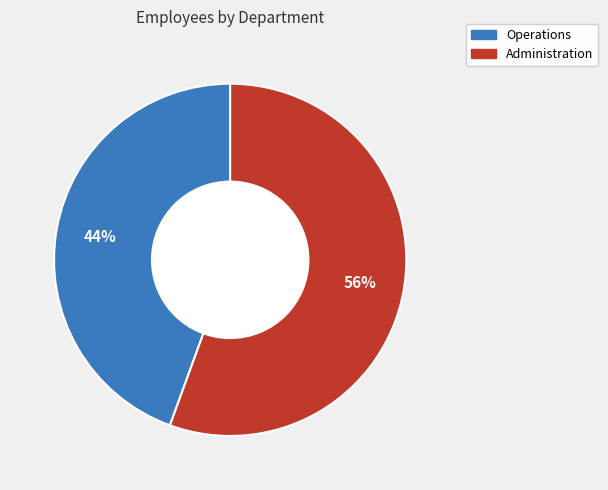

To the nearest percent, what is the average slice percentage?

50%